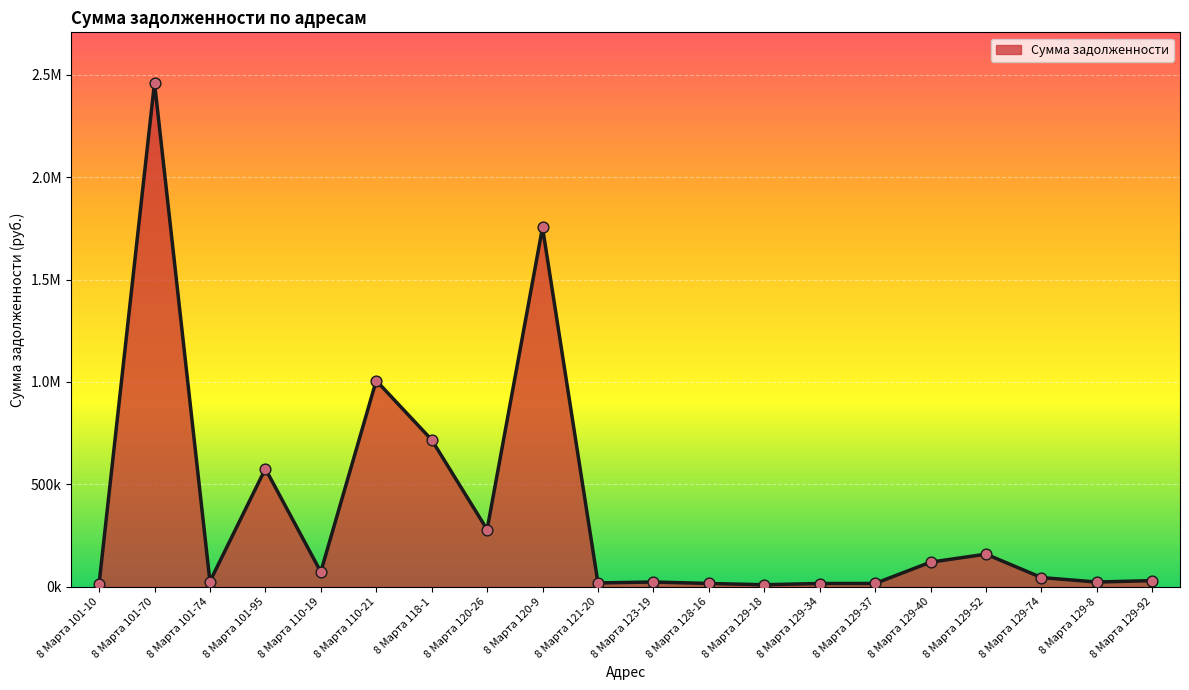

Is this an area chart (filled region under the line)?

Yes